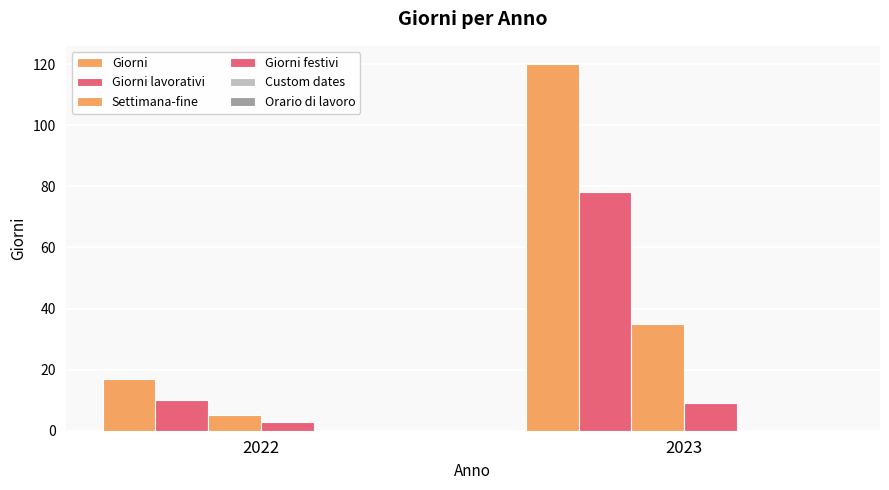

How many bars are there in each group?

4